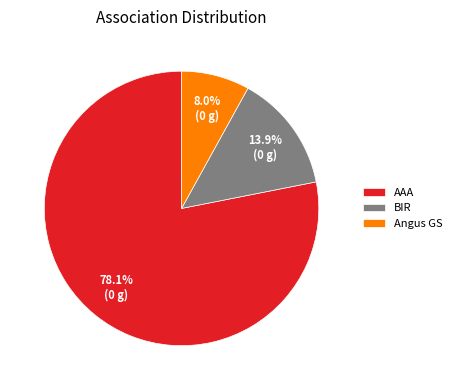

Rank the categories by value from lowest to highest.

Angus GS, BIR, AAA